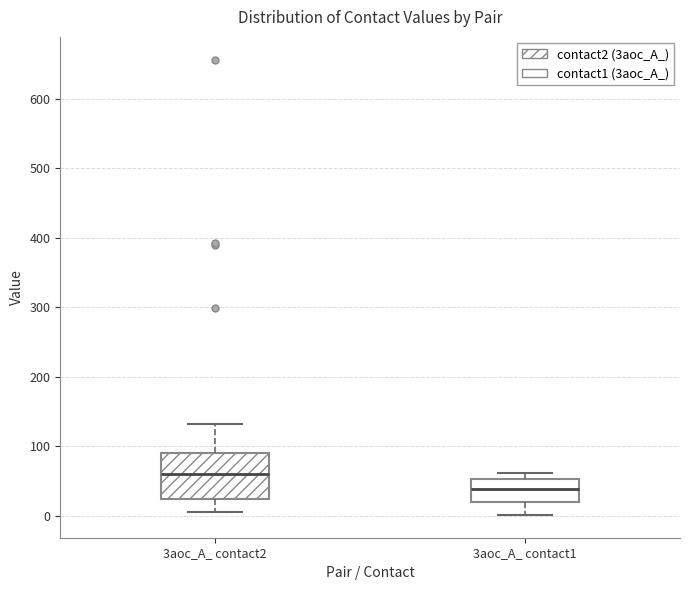

Which box is the tallest, from its lower edge to its upper edge?

3aoc_A_ contact2